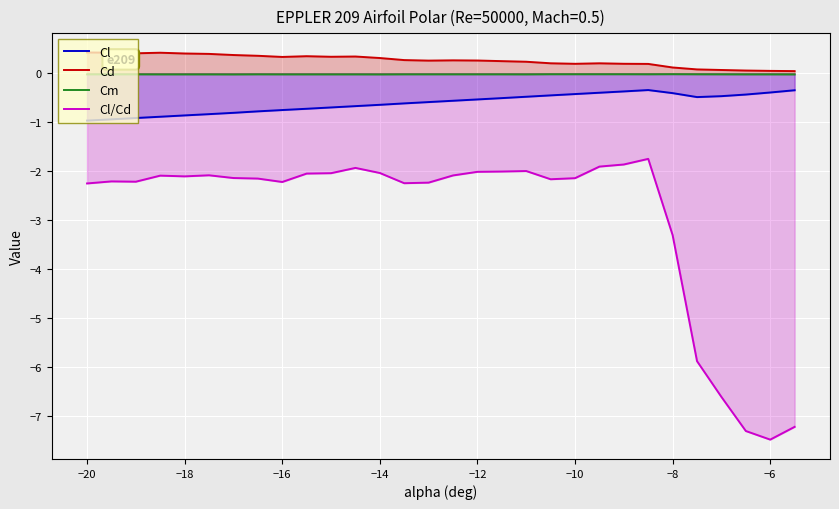

Which series has the largest total across all categories?

Cd